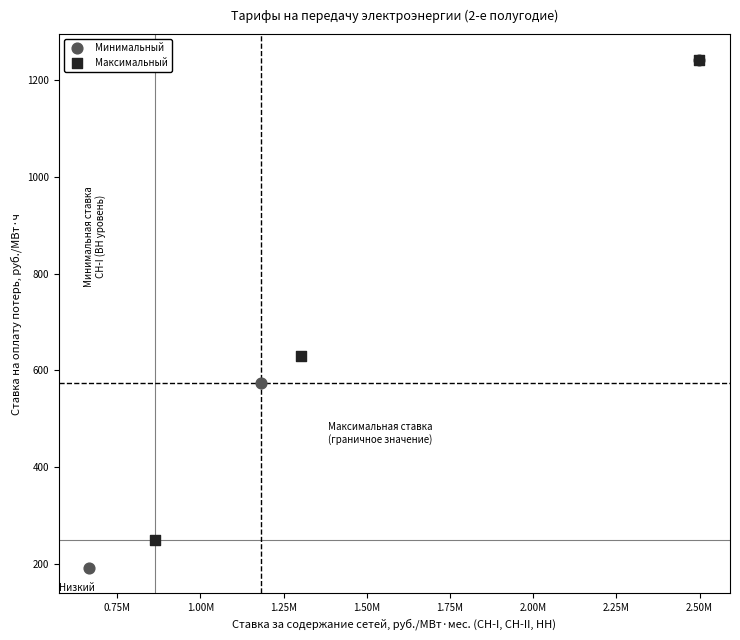

Which series has the largest Y range (max minus min)?

Минимальный